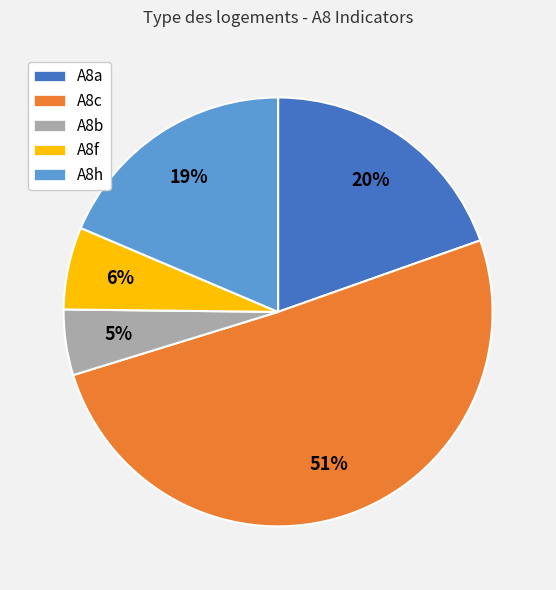

The A8f slice represents 6% of the pie. True or false?

True